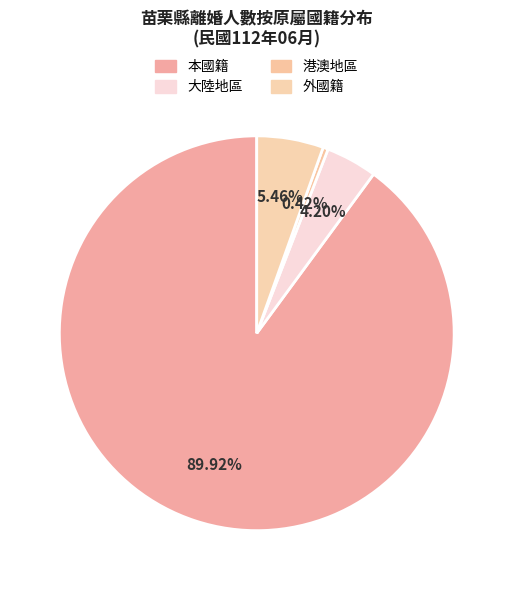

To the nearest percent, what portion does 大陸地區 represent?

4%